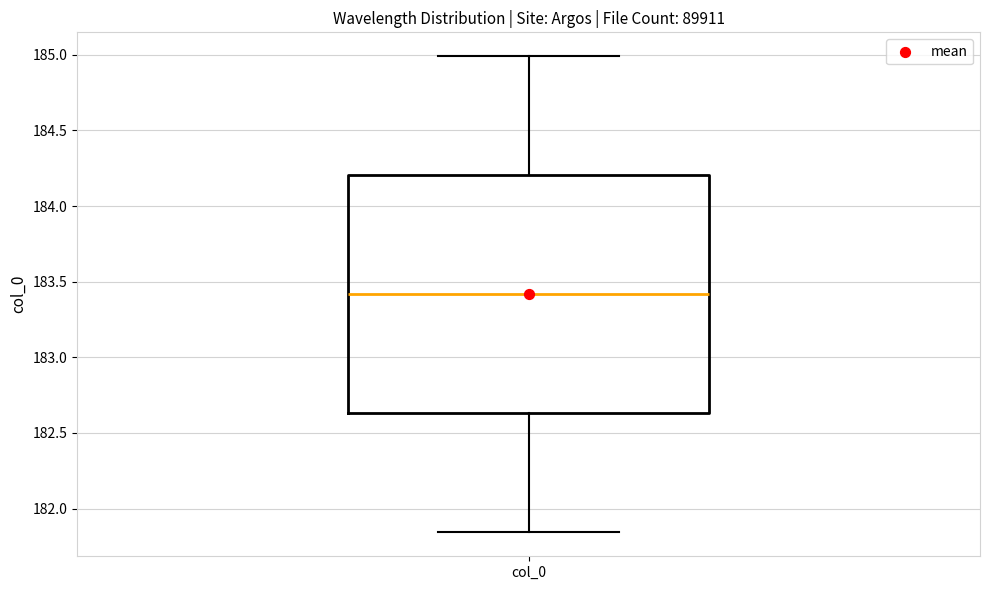

Read this box plot against the y-axis: the position of the median line, the range covered by the box, and the ends of both whiskers. The values are not printed on the chart, so give them approximately, as read against the axis.

median 183.40, box 182.65 to 184.20, whiskers 181.85 to 185.00